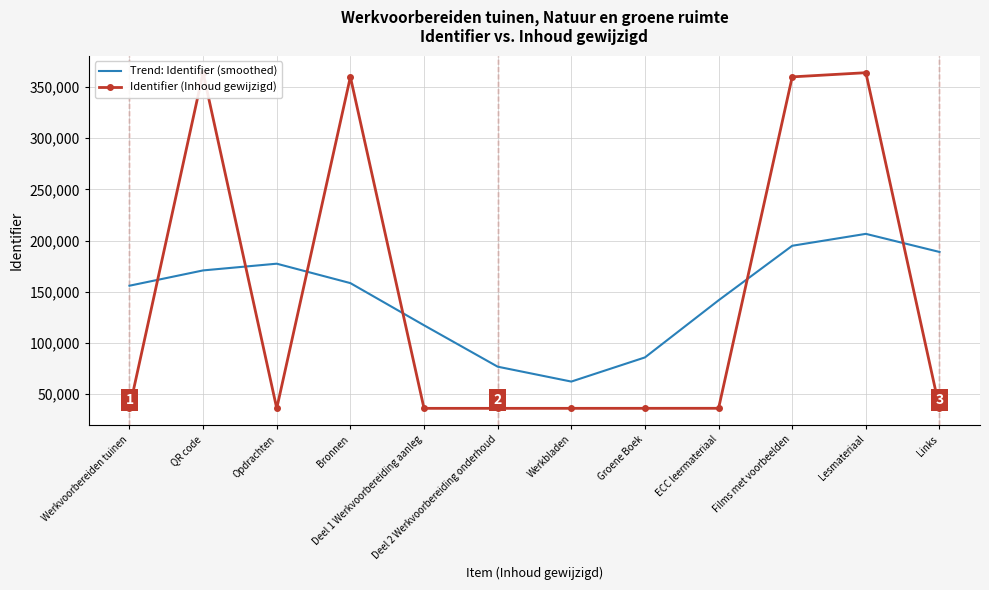

What is the sum of the Identifier (Inhoud gewijzigd) values at Links and Deel 2 Werkvoorbereiding onderhoud?

72485